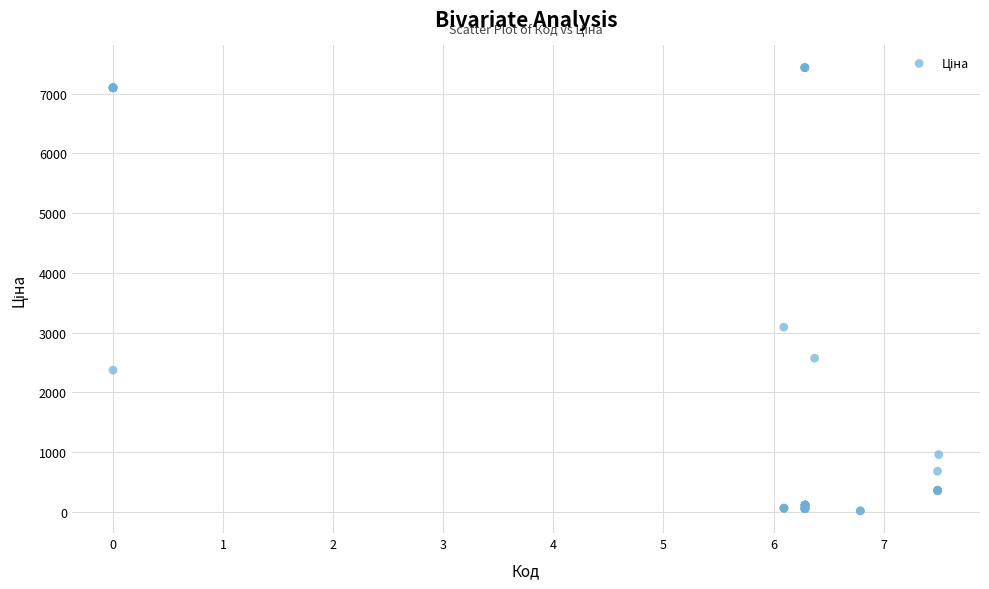

What Y value in the scatter plot is closest to 3725?

3091.2